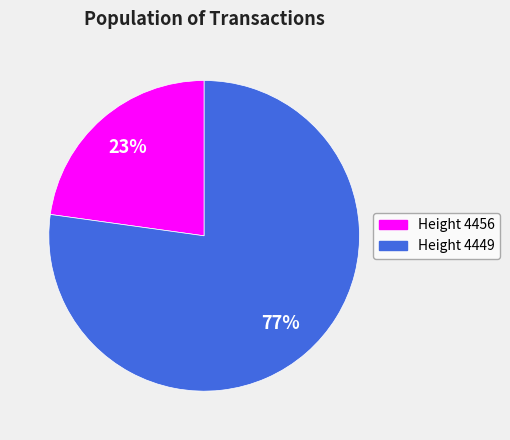

Which category has the smallest portion of the pie?

Height 4456